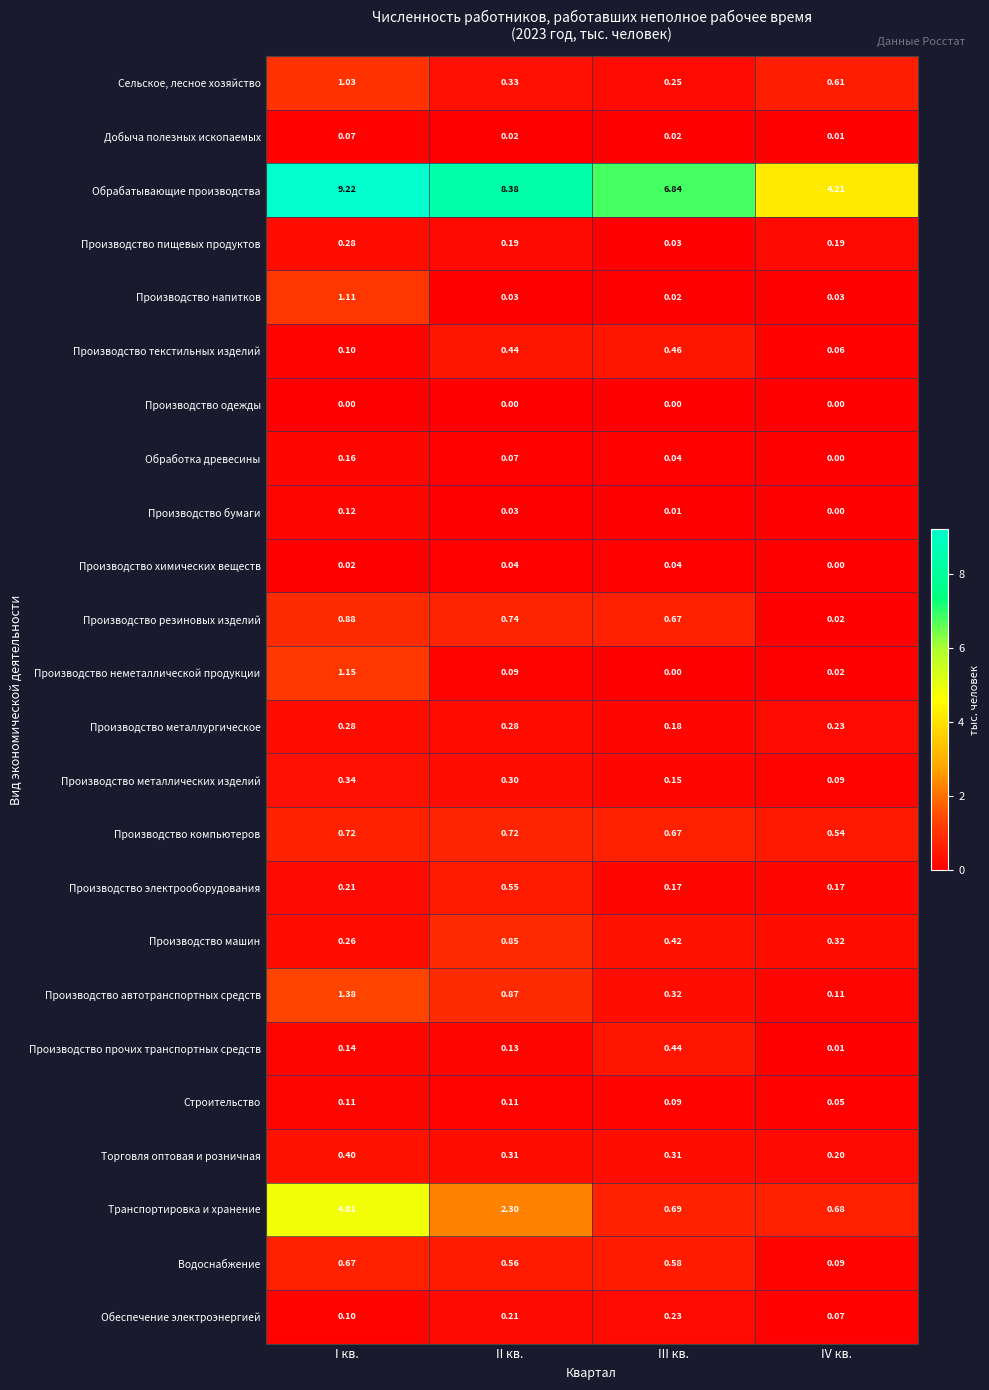

Which label corresponds to the largest value in the chart?

I кв.